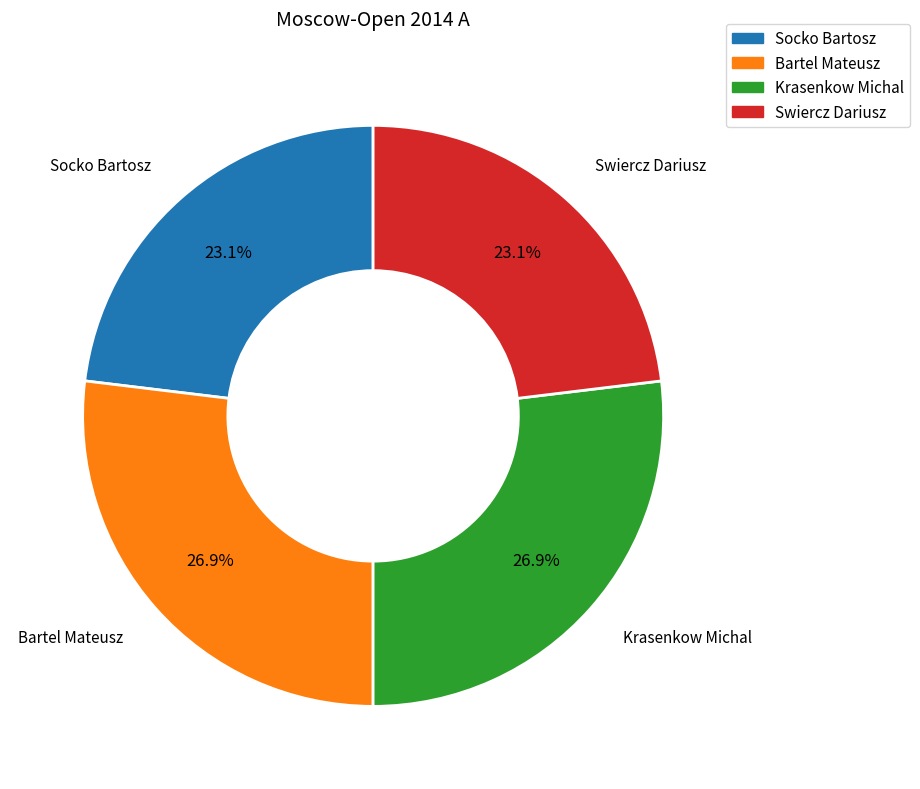

What percentage do Bartel Mateusz and Krasenkow Michal together represent?

53.8%